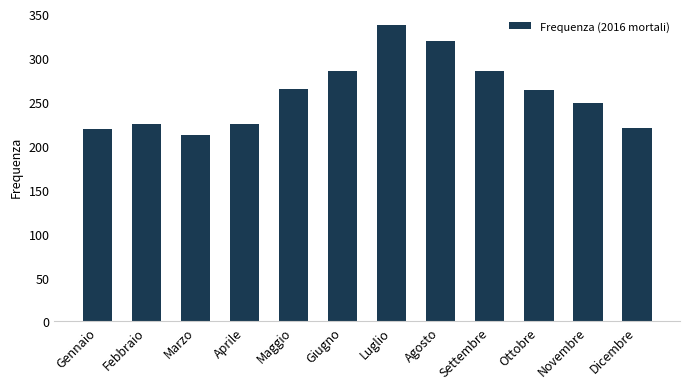

What is the greatest value displayed?

337